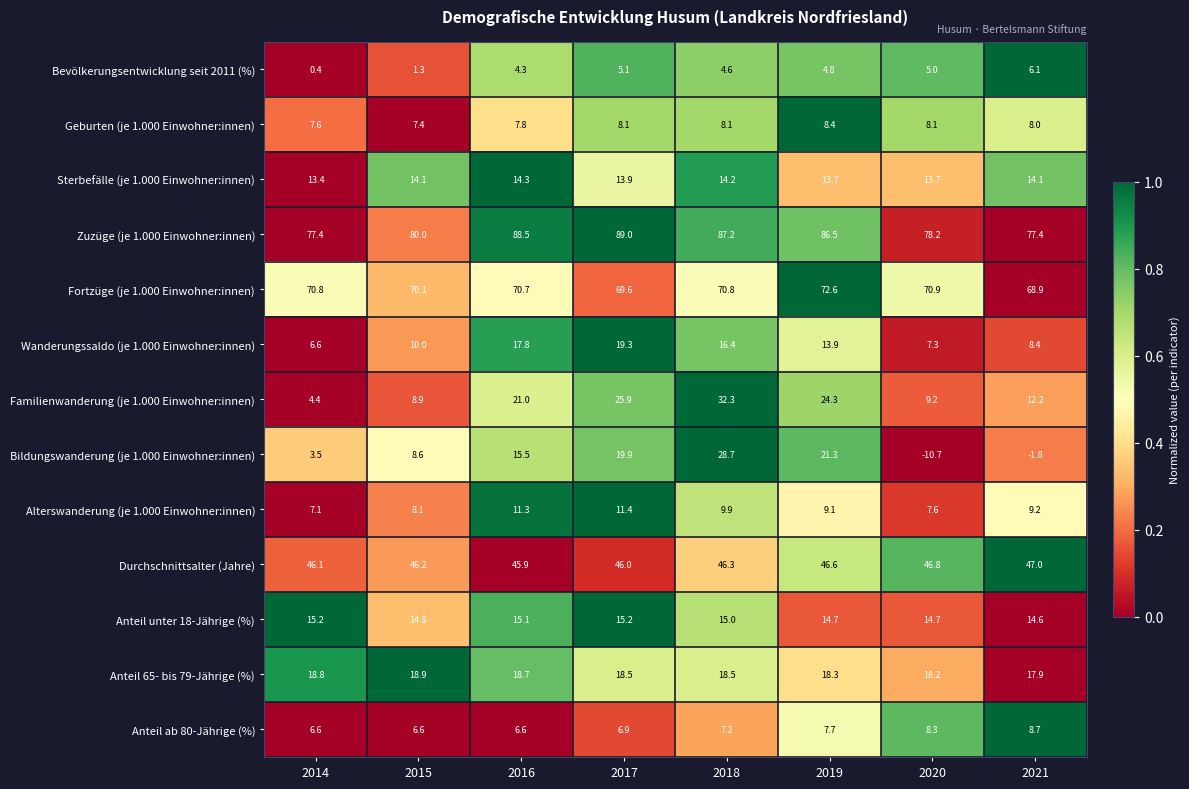

Which category has the highest value across all series?

2017